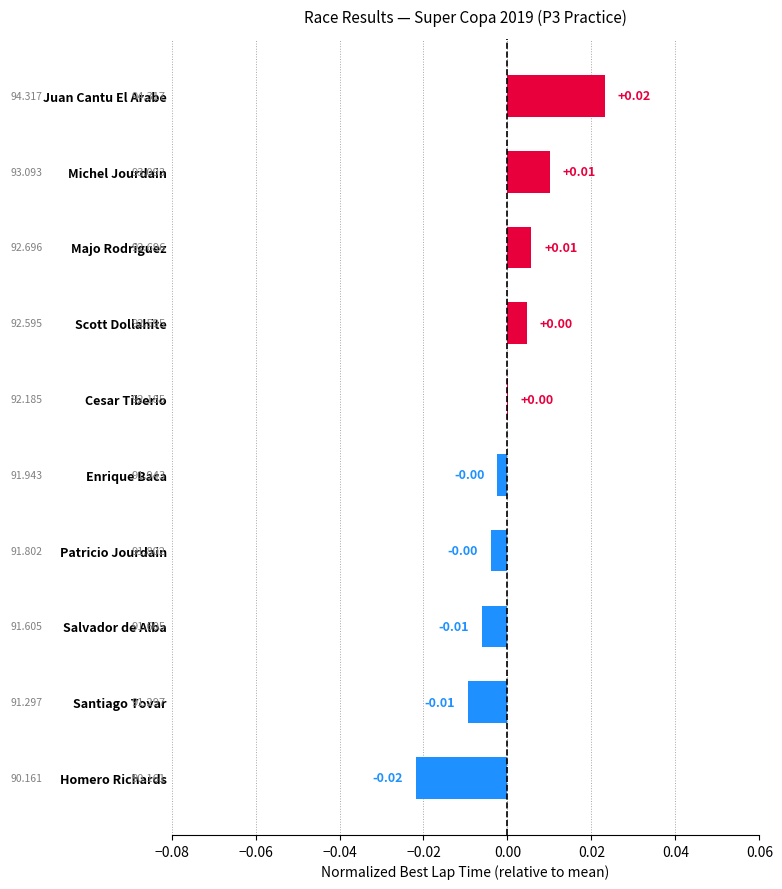

Which label corresponds to the largest value in the chart?

Juan Cantu El Arabe